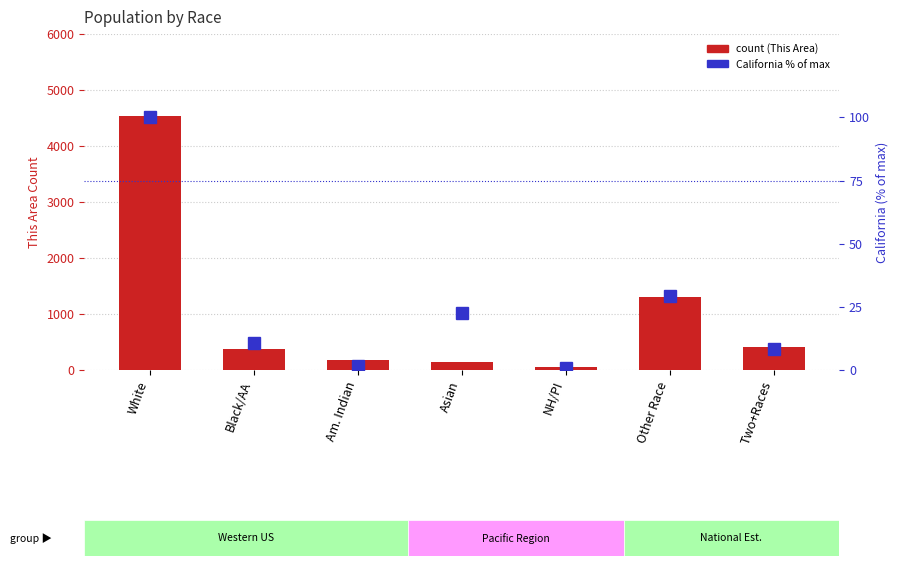

Which series changed the most between Black/AA and Am. Indian?

This Area (count)